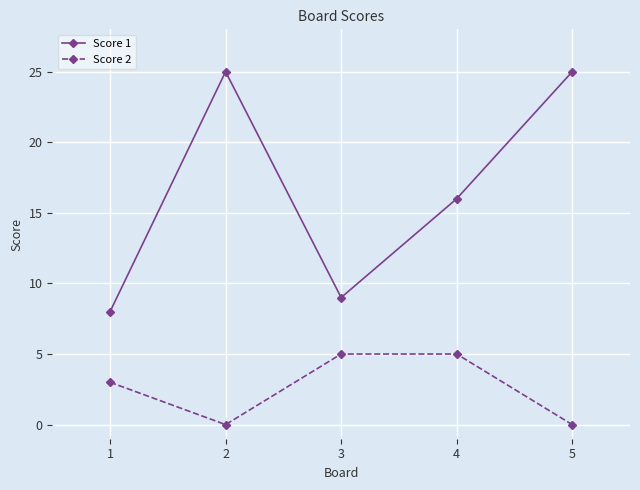

Reading left to right, list all the values displayed in this chart.

Score 1: 1=8	2=25	3=9	4=16	5=25
Score 2: 1=3	2=0	3=5	4=5	5=0